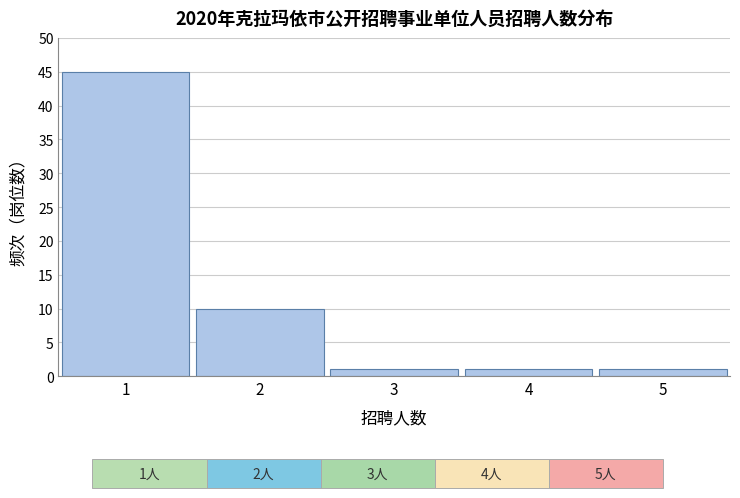

Over which range of the x-axis is the bar tallest?

0.5 to 1.5